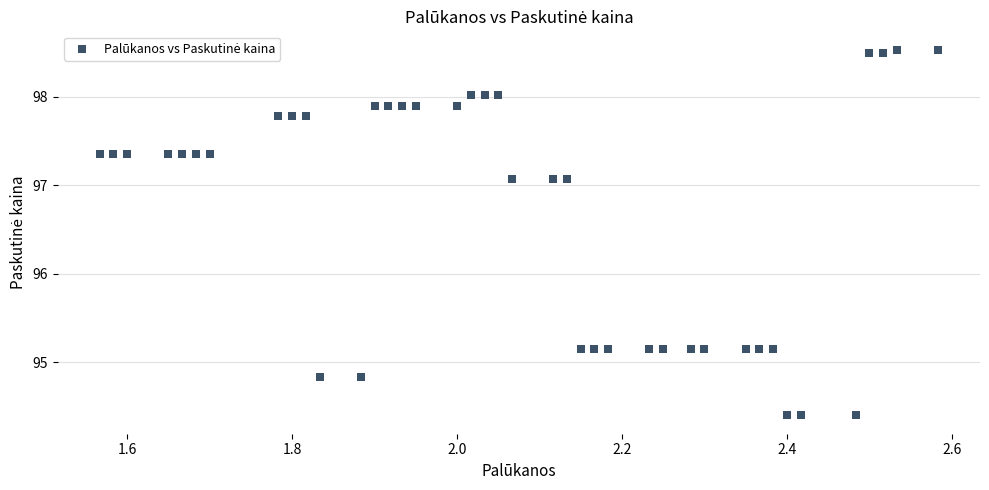

What is the range of X values (max minus min)?

1.0